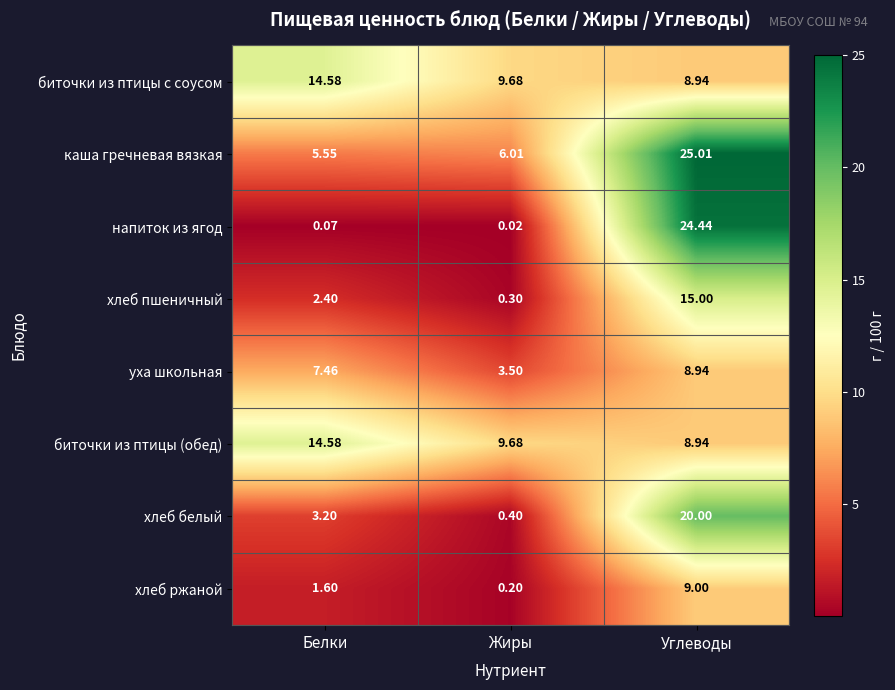

Where is биточки из птицы (обед) nearest to the value 11?

Жиры